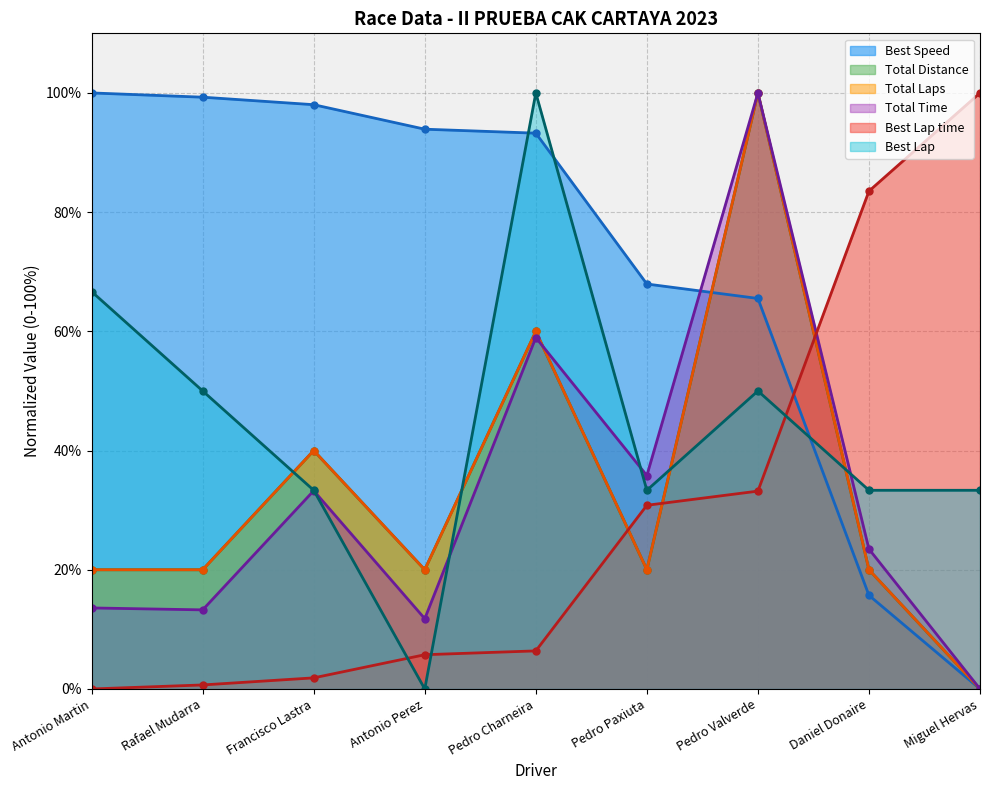

After their last crossing, which series has the higher values: Best Lap time or Best Speed?

Best Lap time